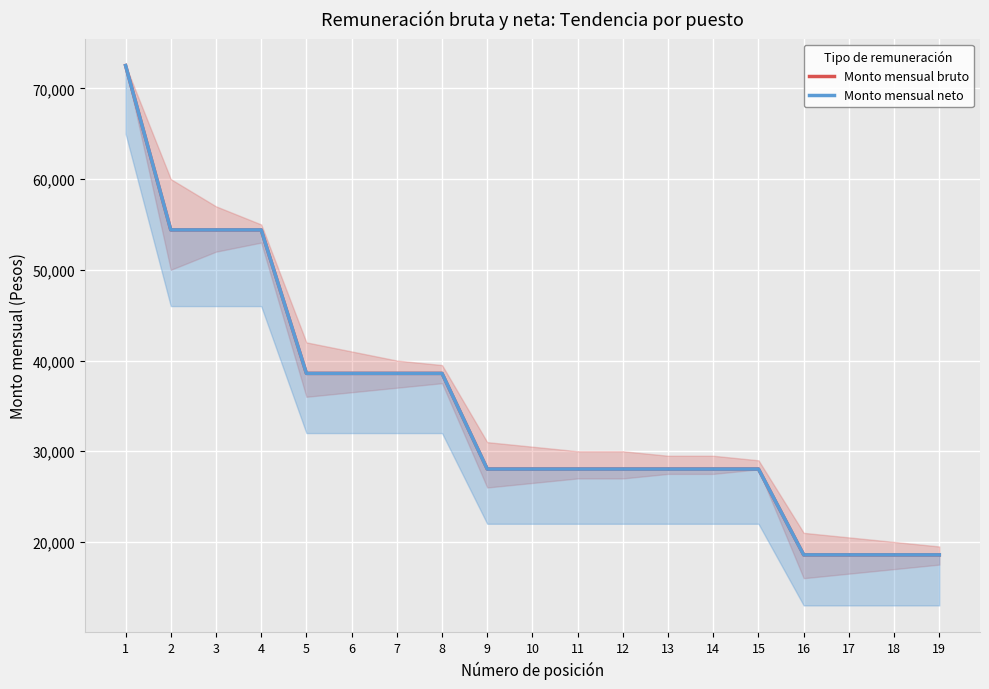

Where is Monto mensual bruto nearest to the value 45547?

5